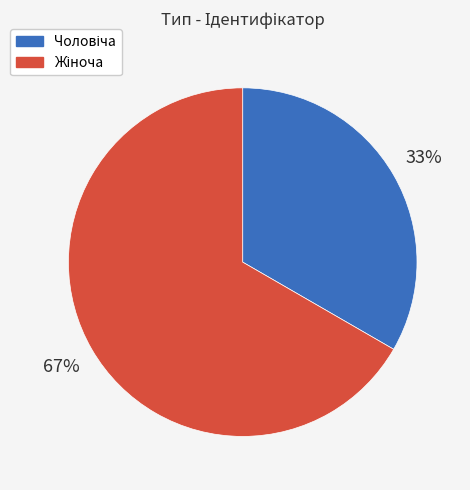

Does any single category account for the majority?

Yes